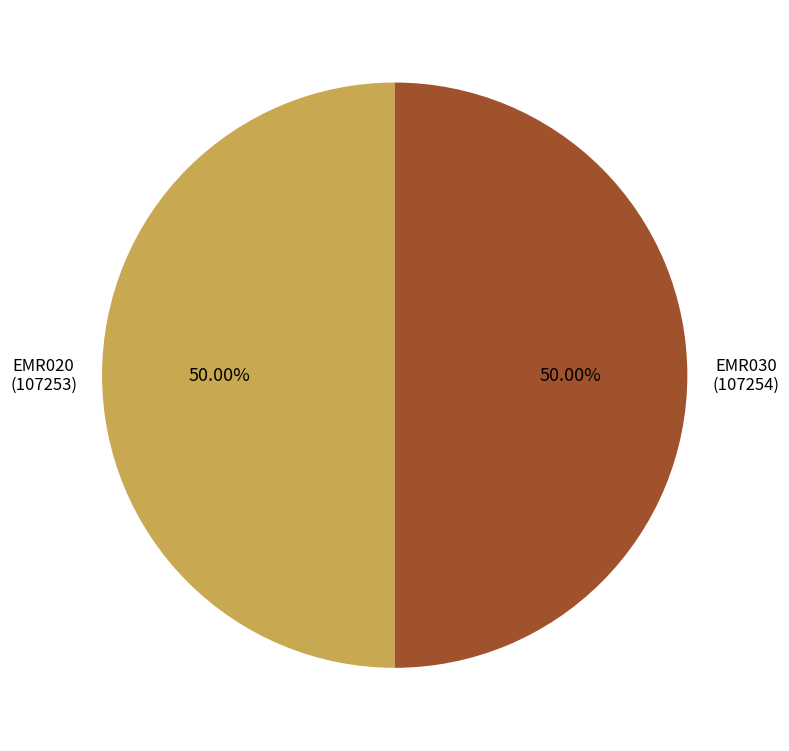

What is the ratio of the value at EMR030 to the value at EMR020?

1.0